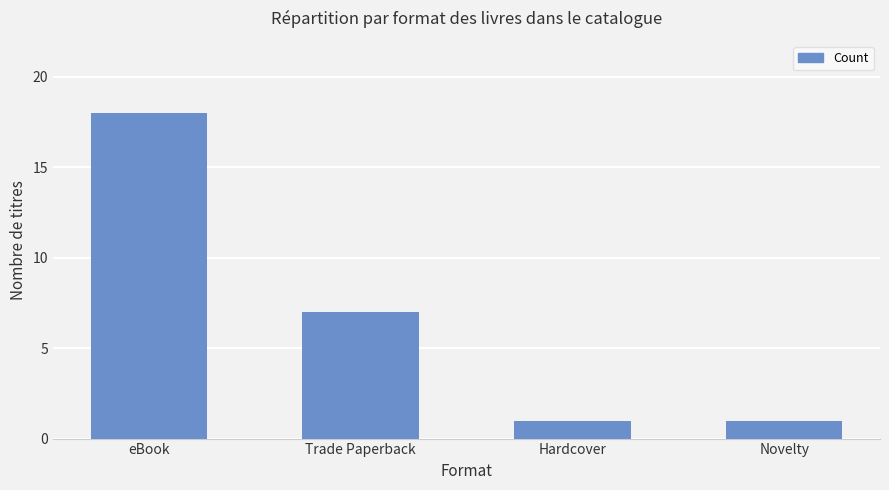

What is the minimum value shown in the chart?

1